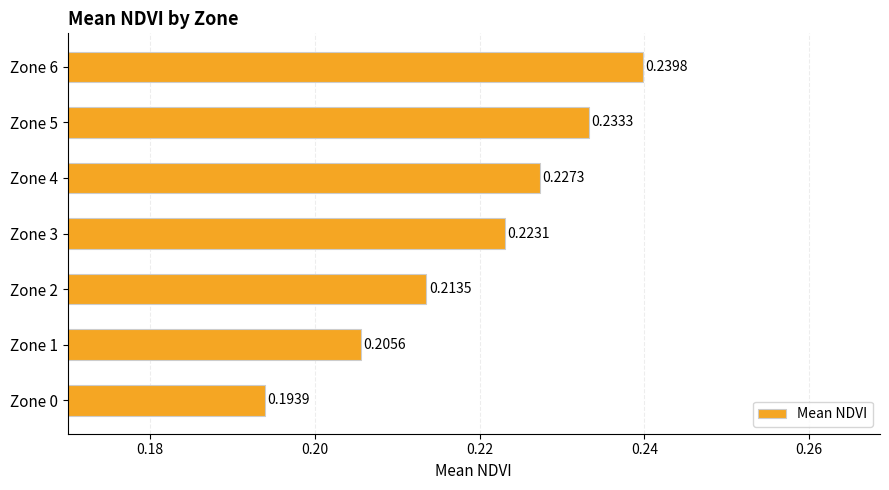

Rank the categories by value from highest to lowest.

Zone 6, Zone 5, Zone 4, Zone 3, Zone 2, Zone 1, Zone 0